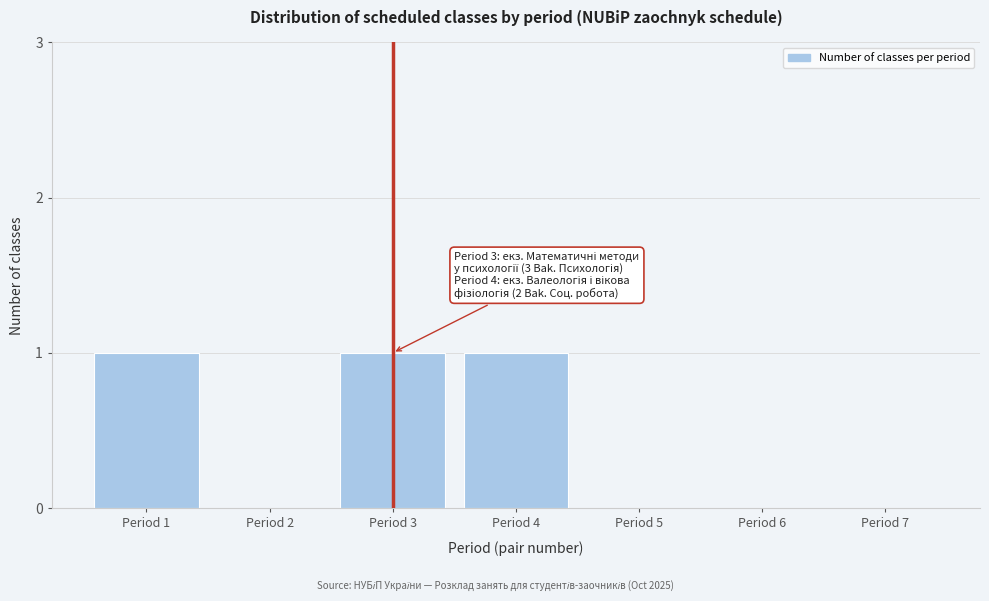

Reading left to right, transcribe all the data shown in this chart.

Period 1=1	Period 2=0	Period 3=1	Period 4=1	Period 5=0	Period 6=0	Period 7=0